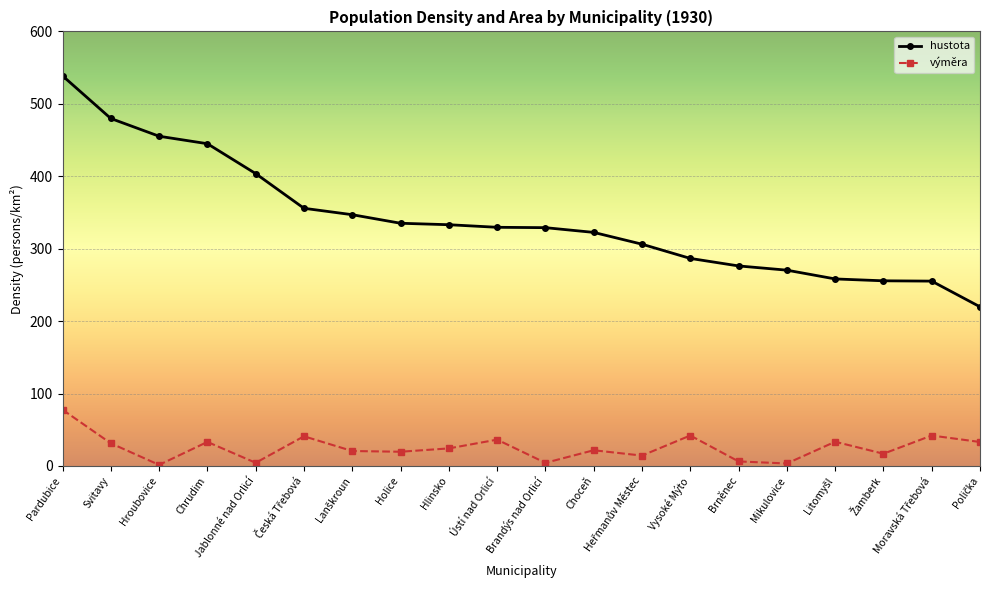

Where is the first local minimum for výměra?

Hroubovice